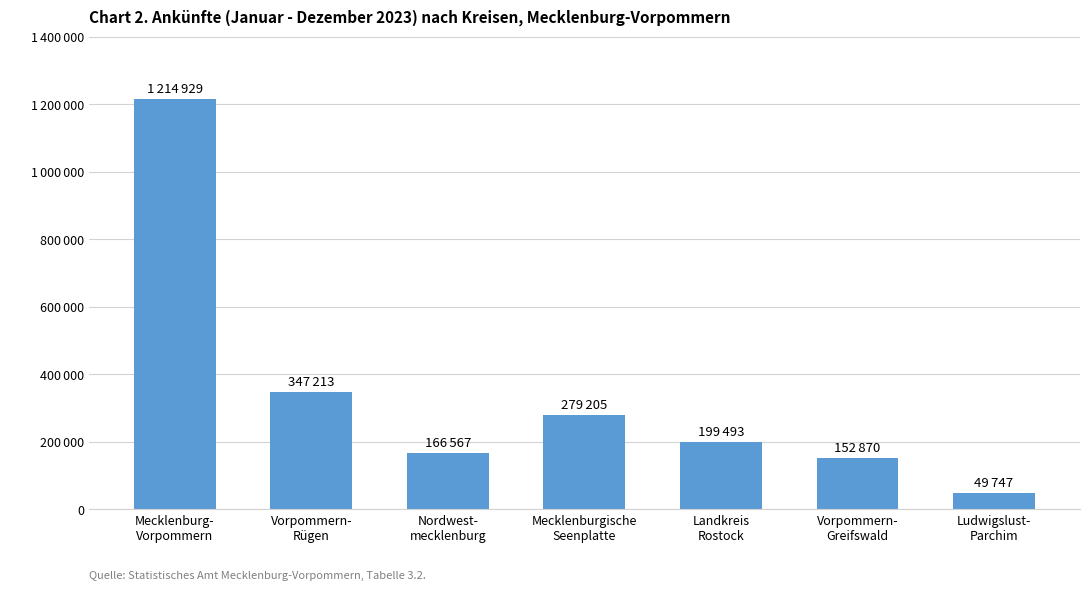

Between Ludwigslust-
Parchim and Vorpommern-
Rügen, which is larger?

Vorpommern-
Rügen